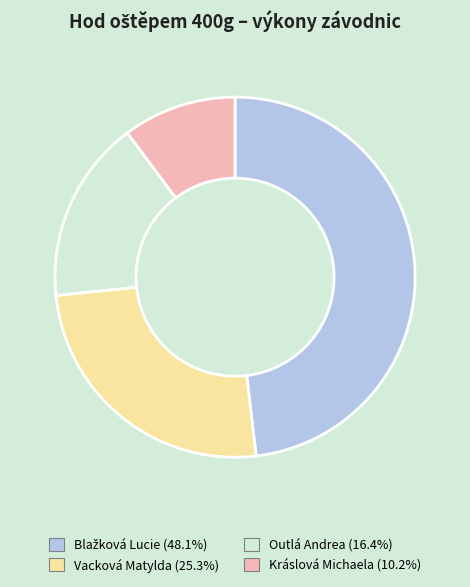

Which category has the smallest portion of the pie?

Kráslová Michaela